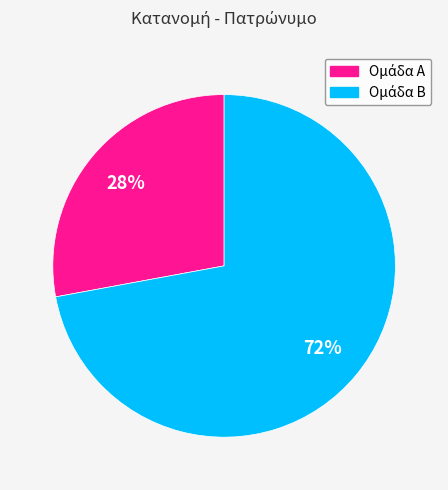

To the nearest percent, what is the difference between the largest and smallest slice percentages?

44%